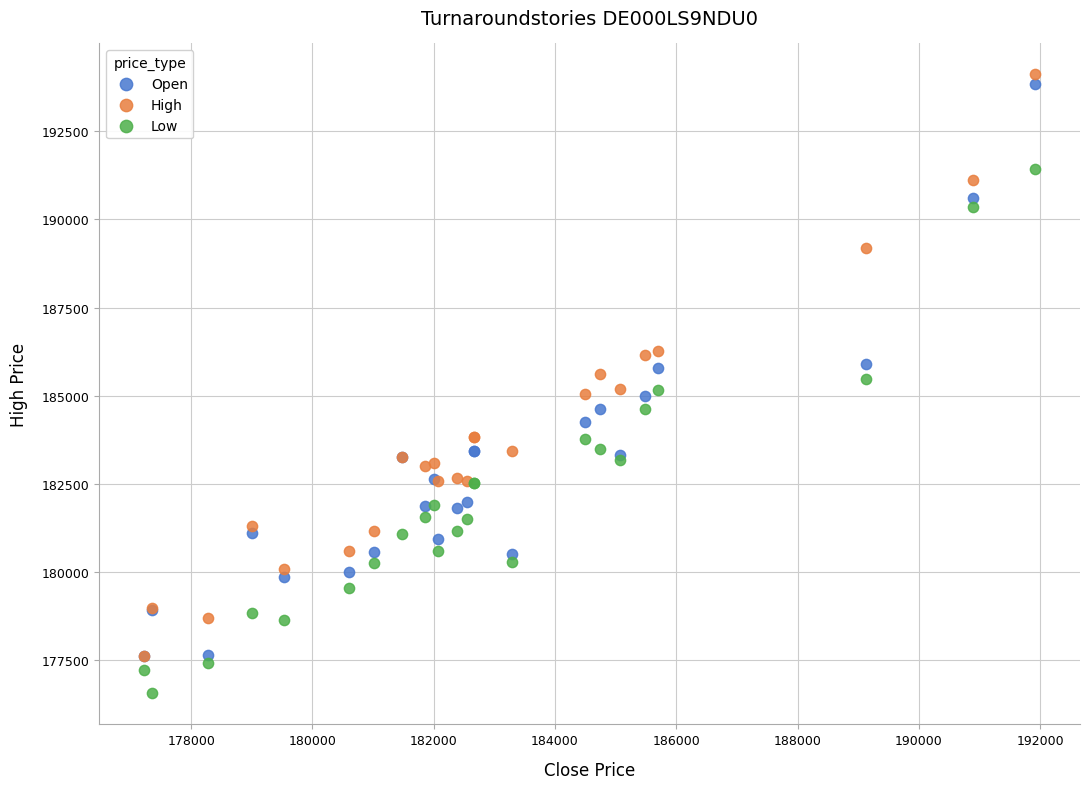

Which series has the widest spread of Y values?

High